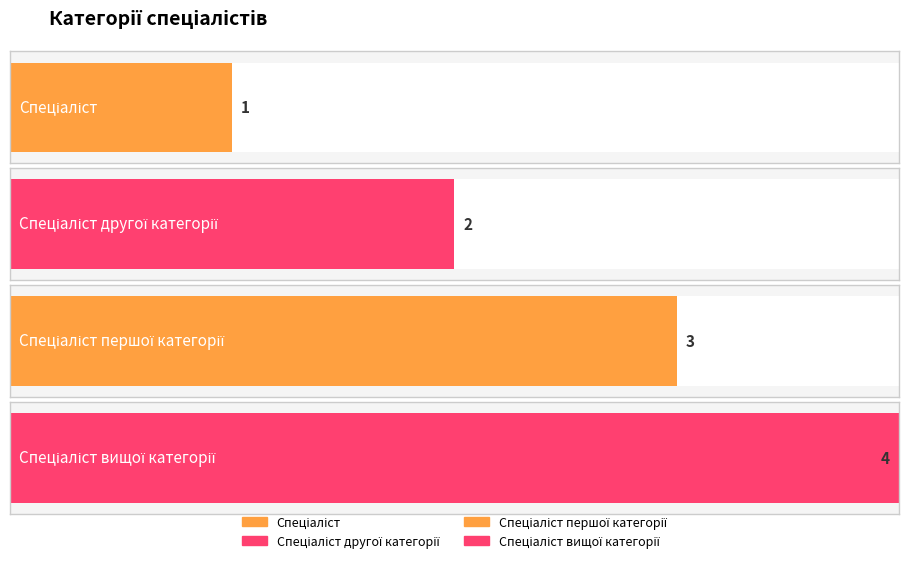

What is the value of the 4th bar from the left?

4